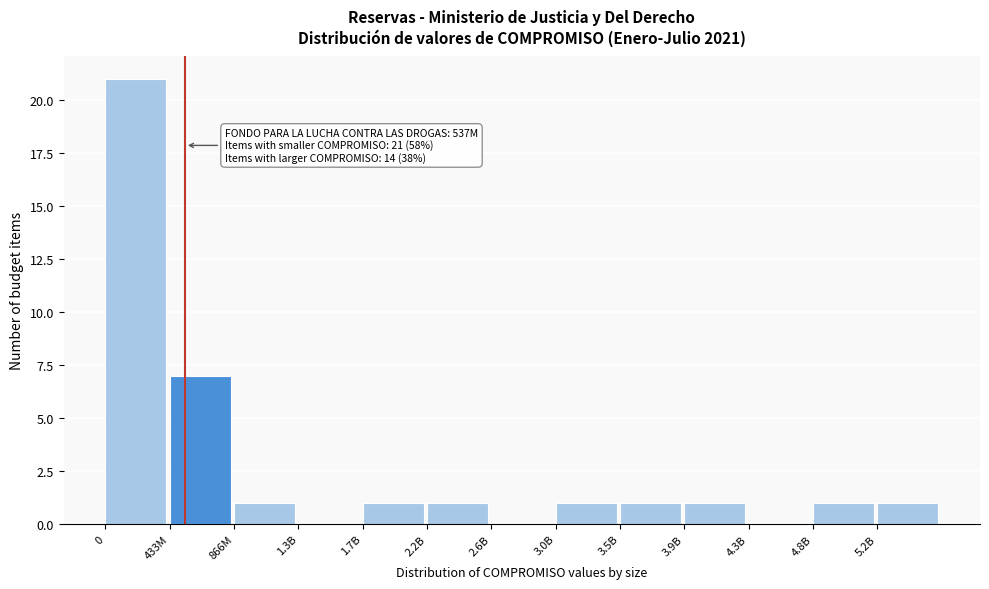

Reading right to left, list all the values displayed in this chart.

5.2B=1	4.8B=1	4.3B=0	3.9B=1	3.5B=1	3.0B=1	2.6B=0	2.2B=1	1.7B=1	1.3B=0	866M=1	433M=7	0=21